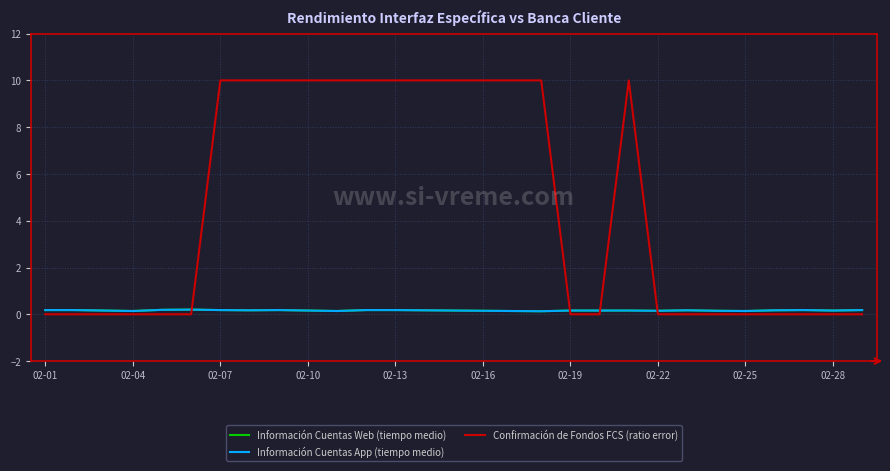

Is this an area chart (filled region under the line)?

No